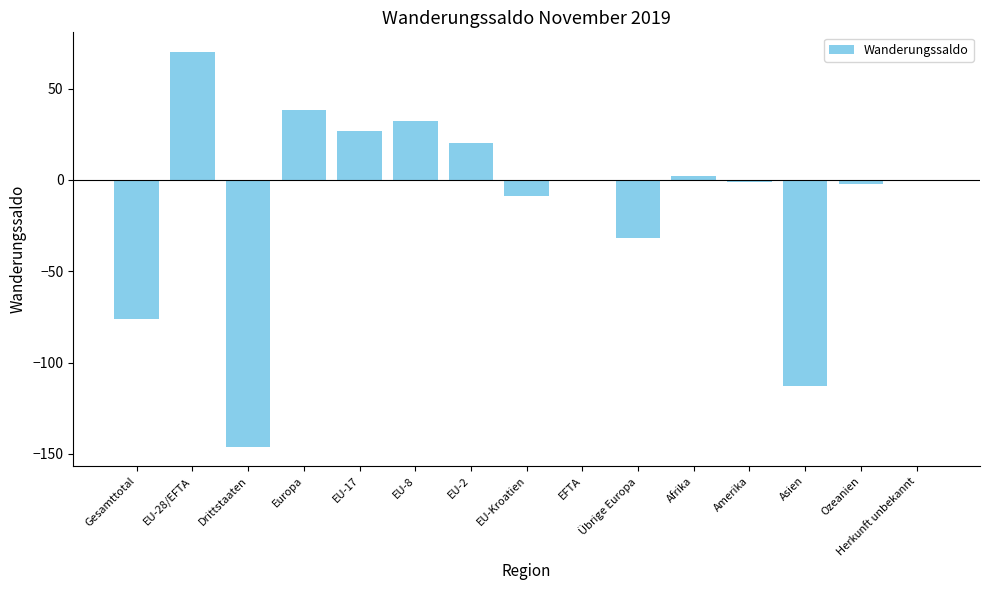

What is the change in value from EU-8 to EU-Kroatien?

-41